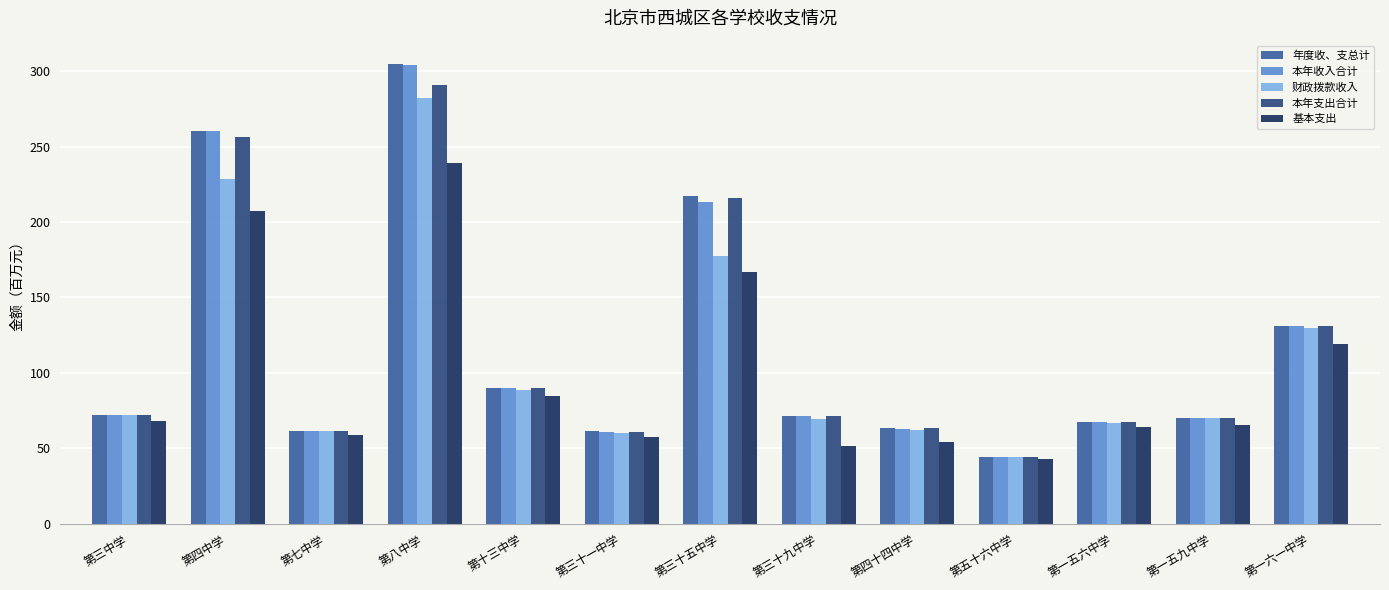

What is the difference between the maximum and minimum values in the 本年收入合计 series?

260.2